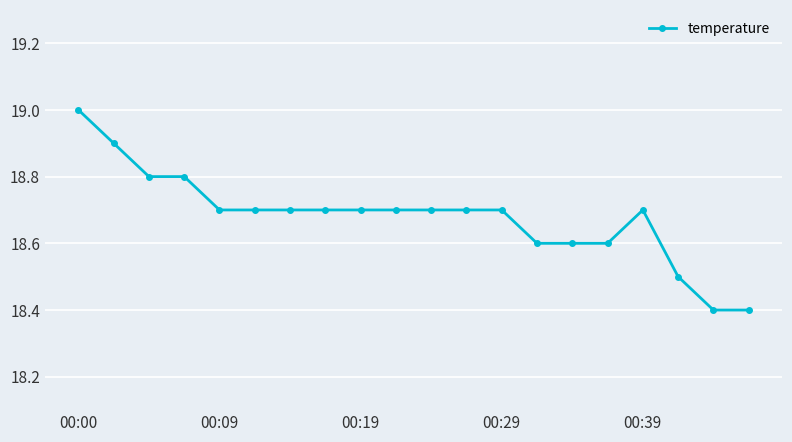

What is the value of the 18th point from the left?

18.5